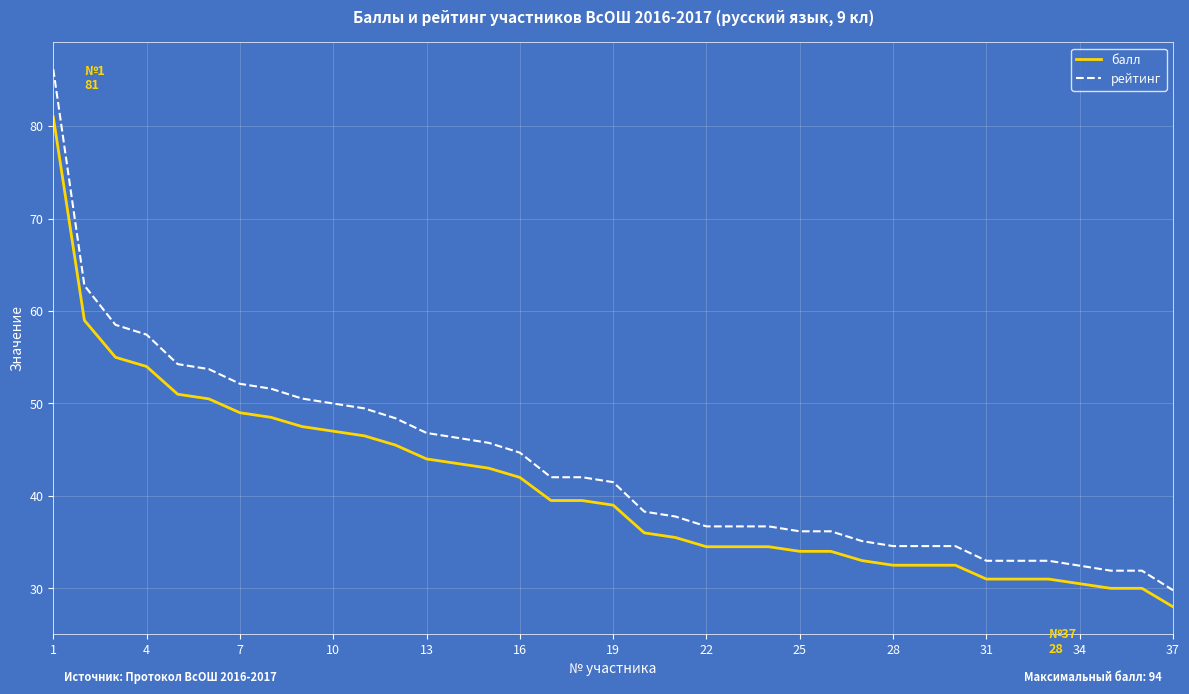

What is the difference between the maximum and minimum values in the рейтинг series?

56.4